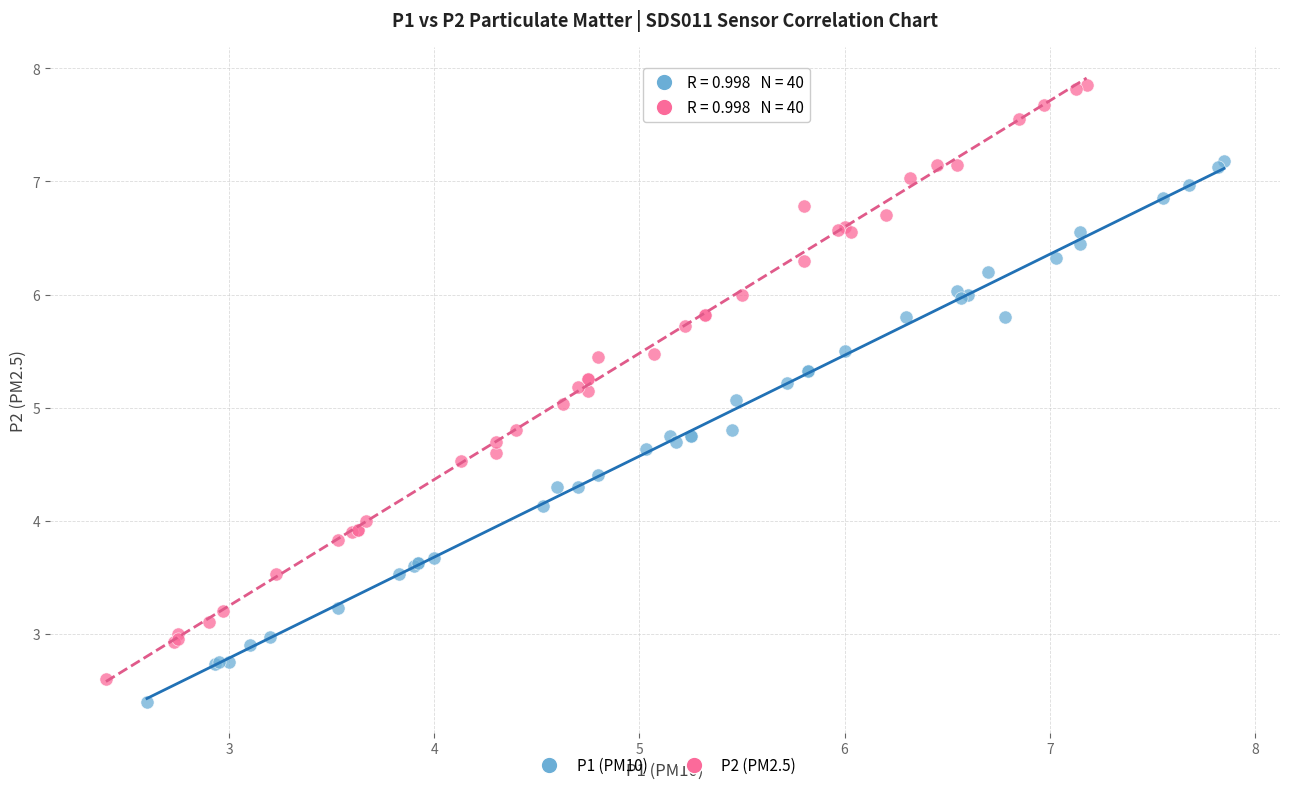

Which series contains the highest Y value?

P2 (PM2.5)